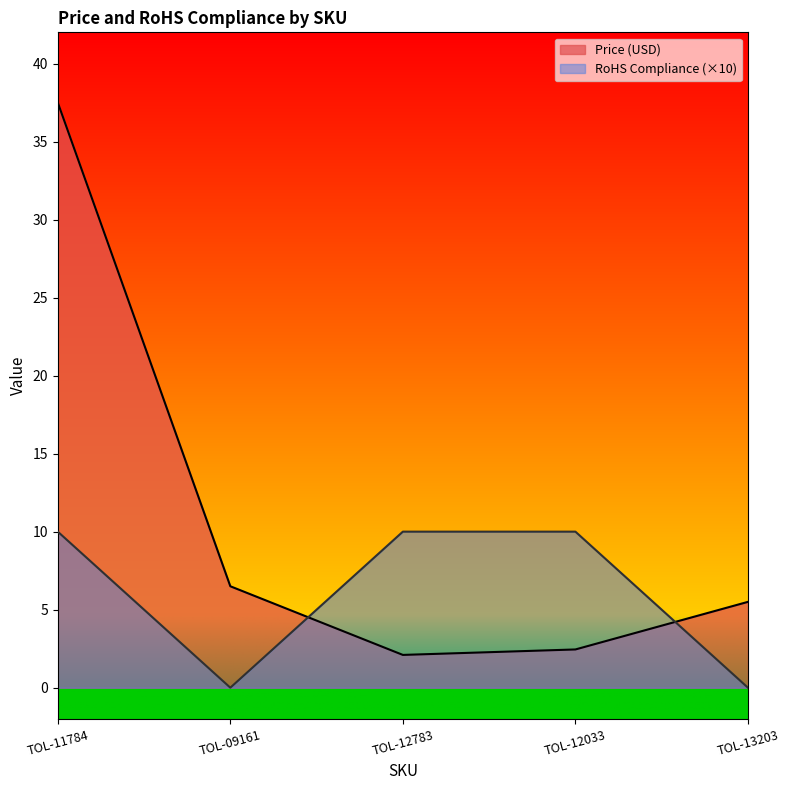

Where do Price (USD) and RoHS Compliance first cross each other?

TOL-09161 and TOL-12783